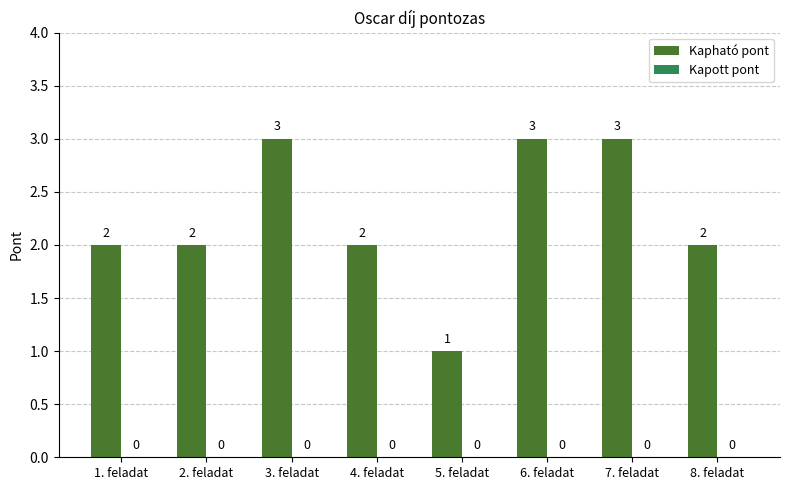

How many distinct data groups are displayed?

1